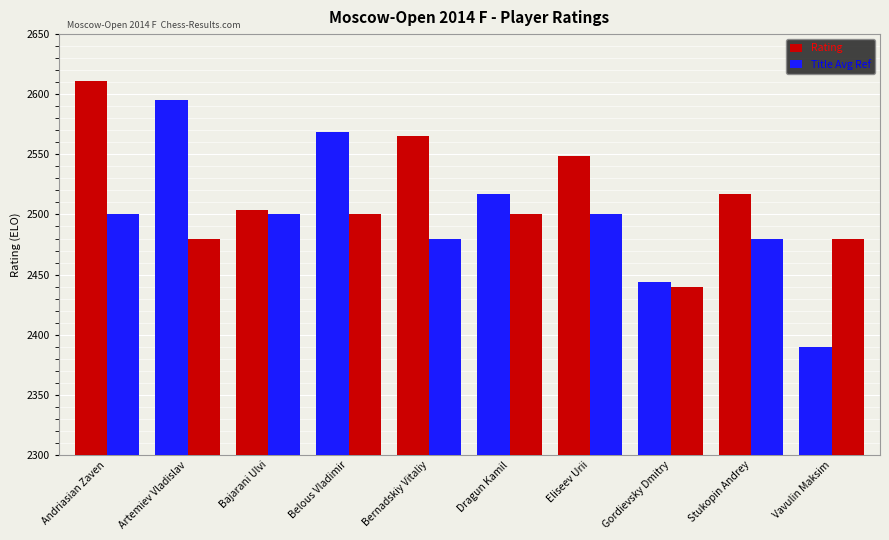

Where is Title Avg Ref nearest to the value 2470?

Artemiev Vladislav